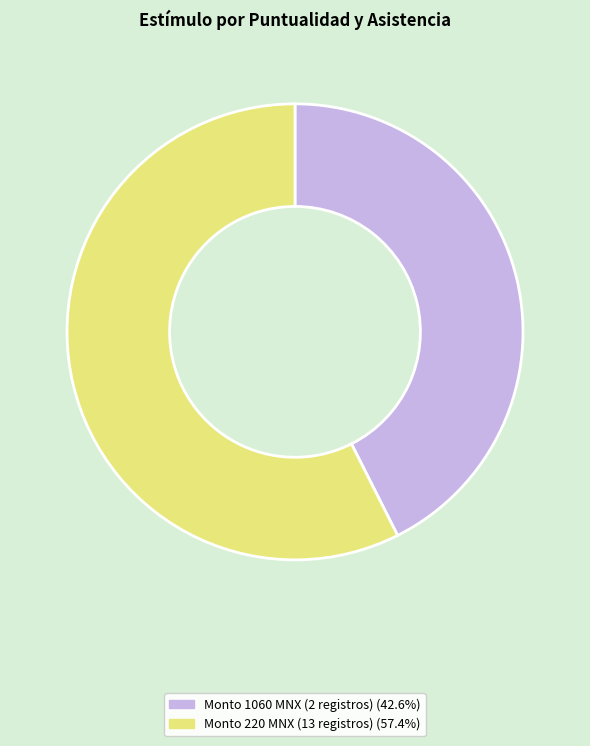

Is there a majority slice in this chart?

Yes